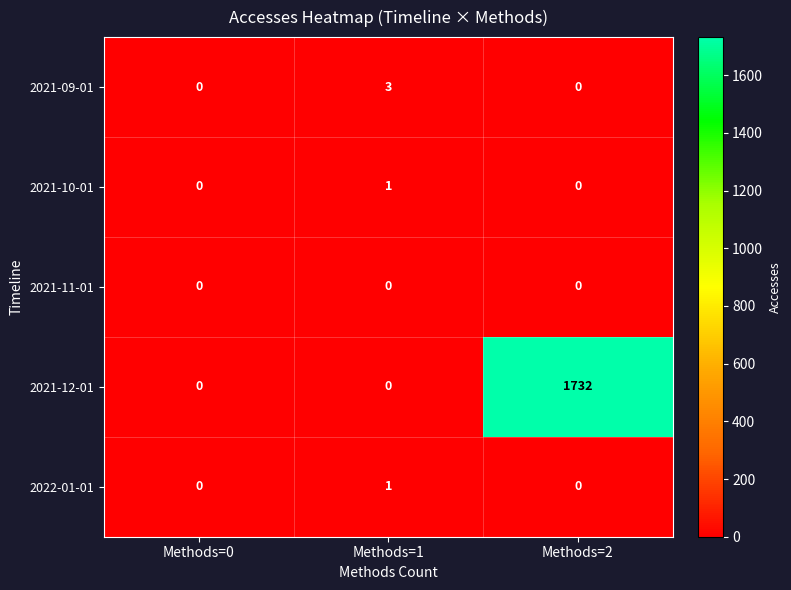

The value of 2021-09-01 at Methods=1 is 3. True or false?

True